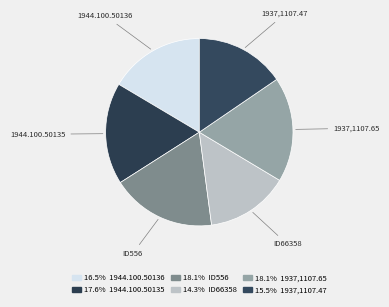

How many slices are in this pie chart?

6